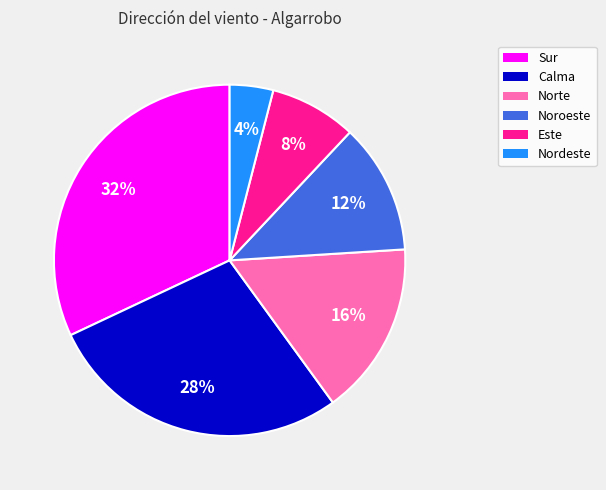

Approximately how many times larger is the value at Norte compared to Nordeste?

4.0